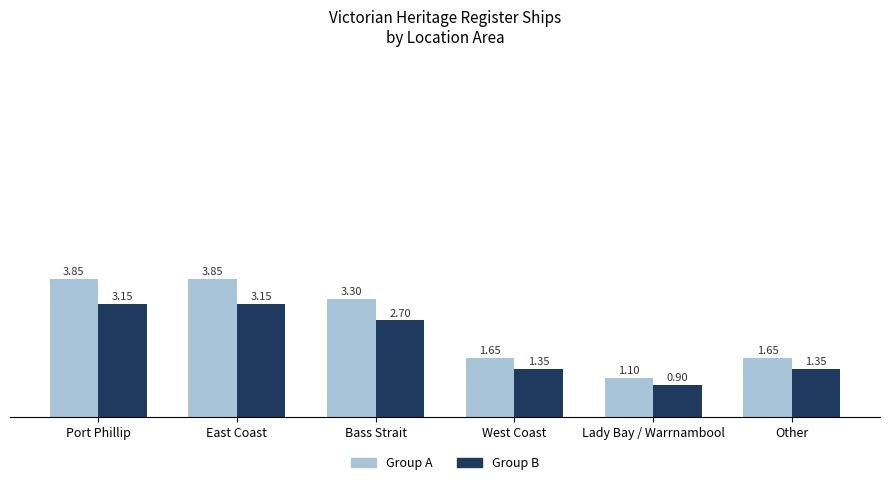

What is the label of the 5th bar from the left?

Lady Bay / Warrnambool